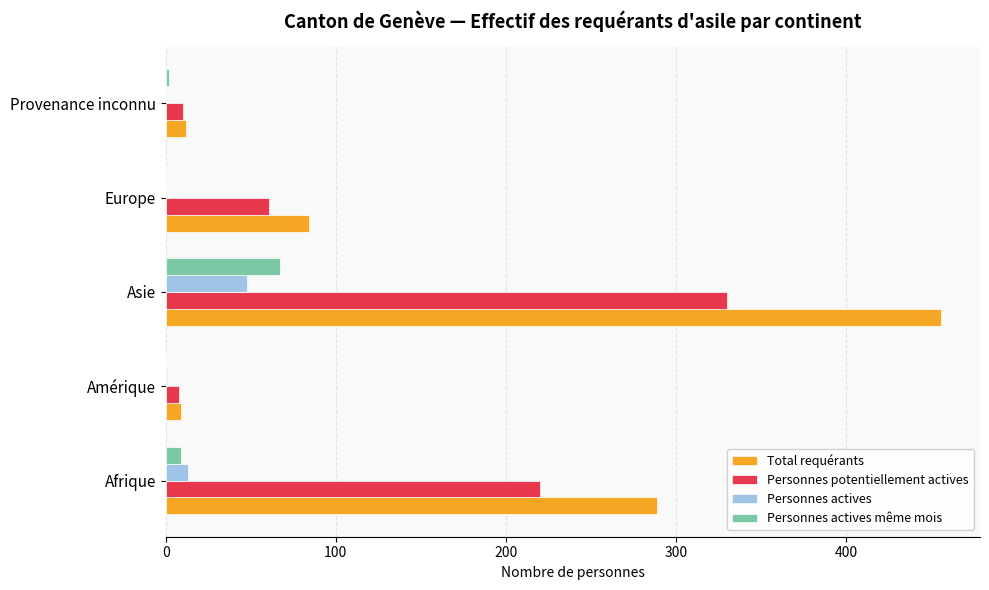

True or false: Personnes potentiellement actives has a value of 115 at Asie.

False